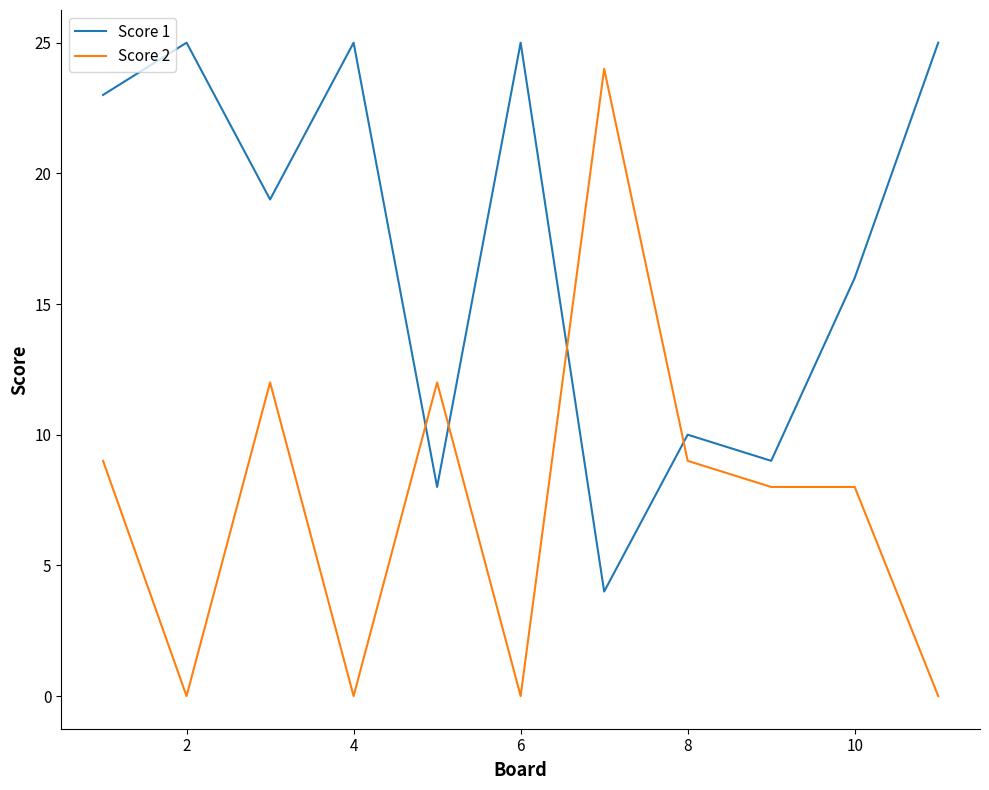

Which series has the widest spread of values?

Score 2